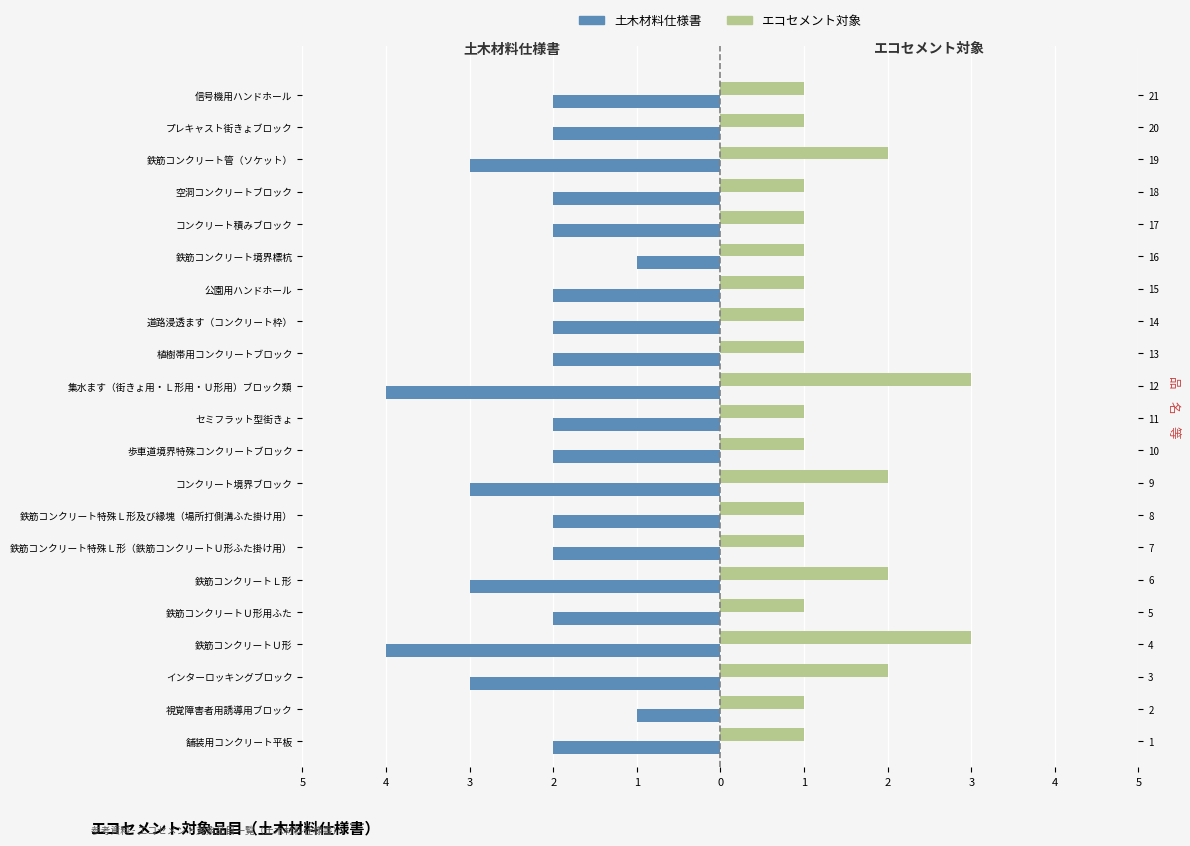

What is the value of the エコセメント対象 bar at the 14th from the left?

1